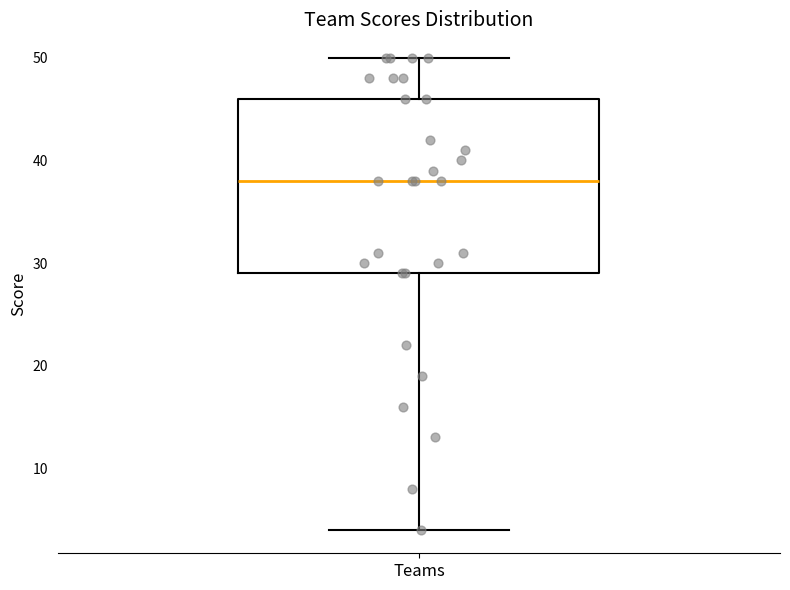

Where does the median line of the box for Teams sit on the y-axis? The values are not printed on the chart, so give them approximately, as read against the axis.

38